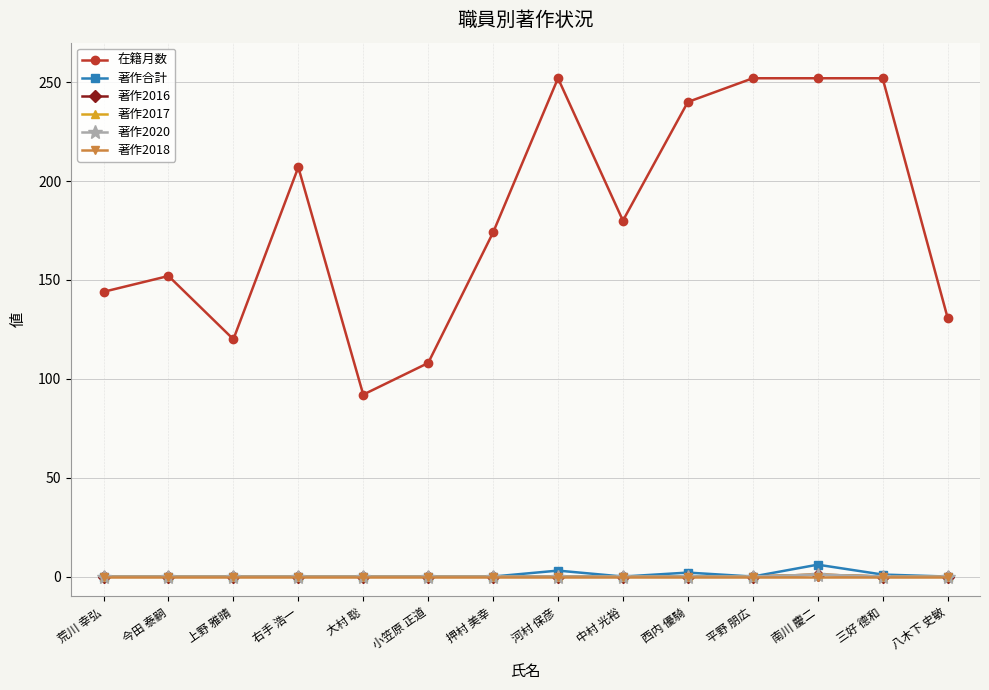

Does the chart have visible grid lines?

Yes